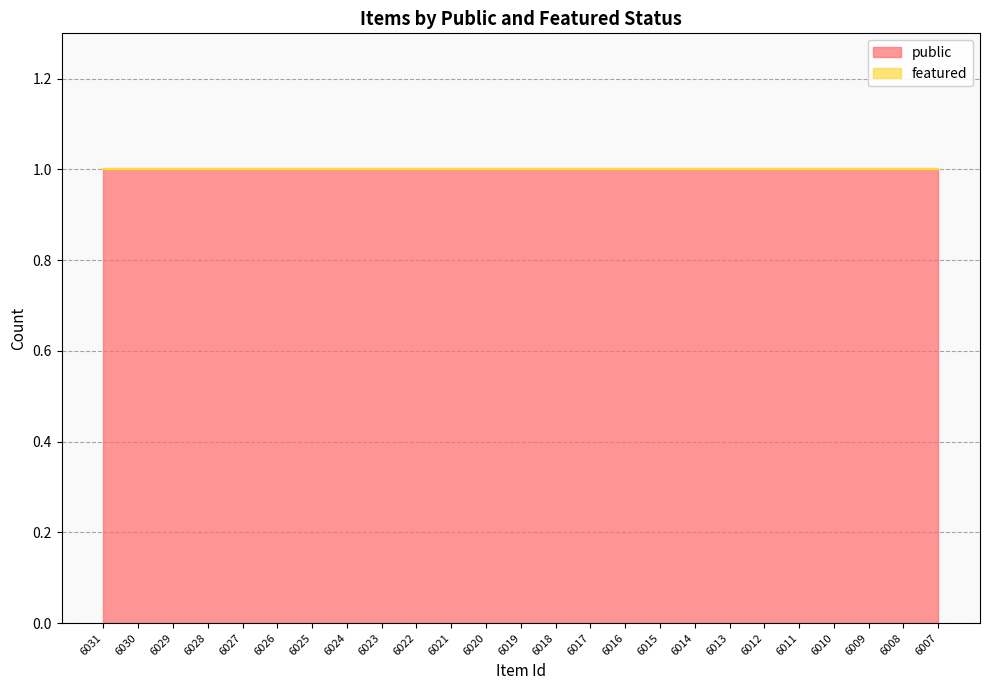

Rank the series by their average value, from lowest to highest.

featured, public